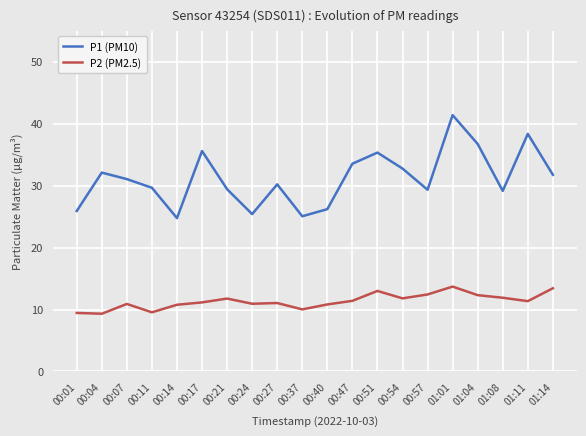

Where is P1 (PM10) nearest to the value 33?

00:54